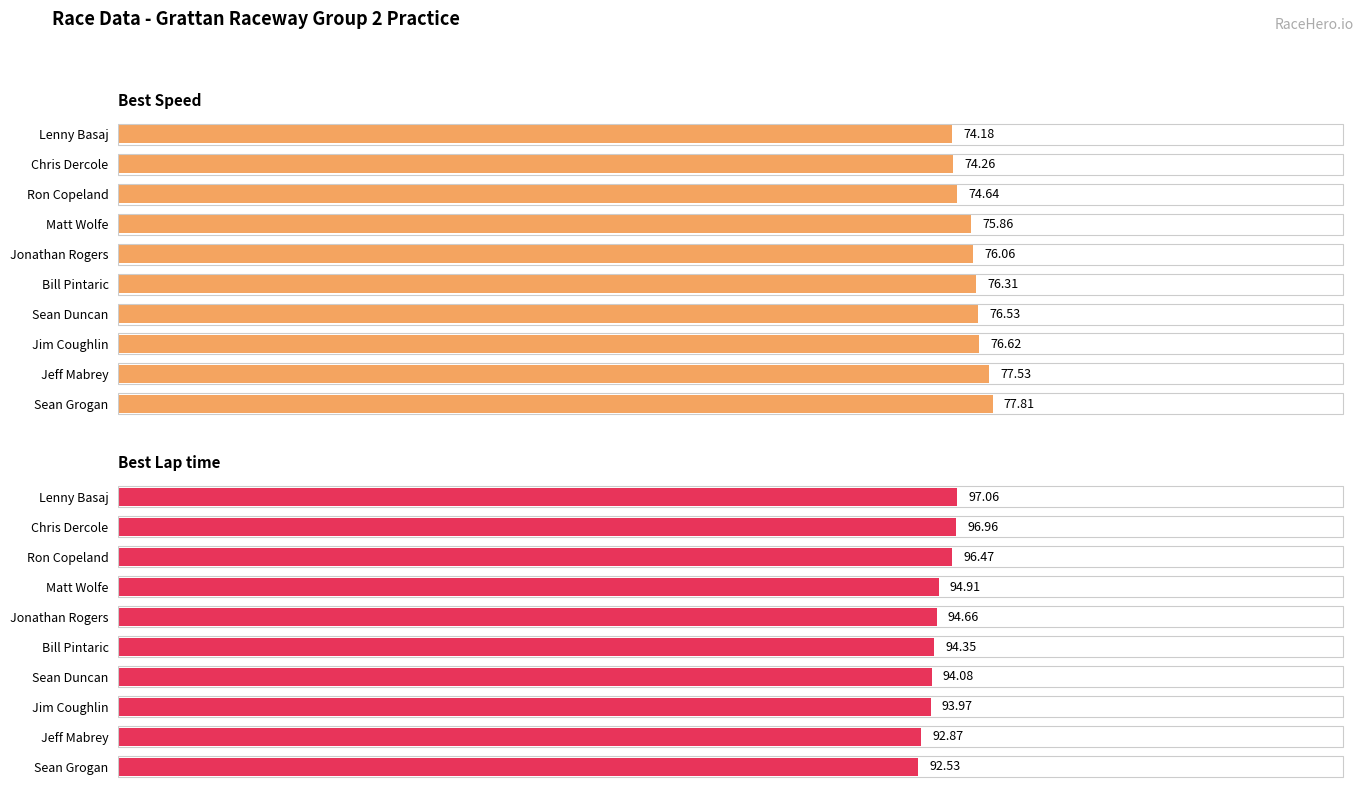

Which series has the largest total across all categories?

Best Lap time